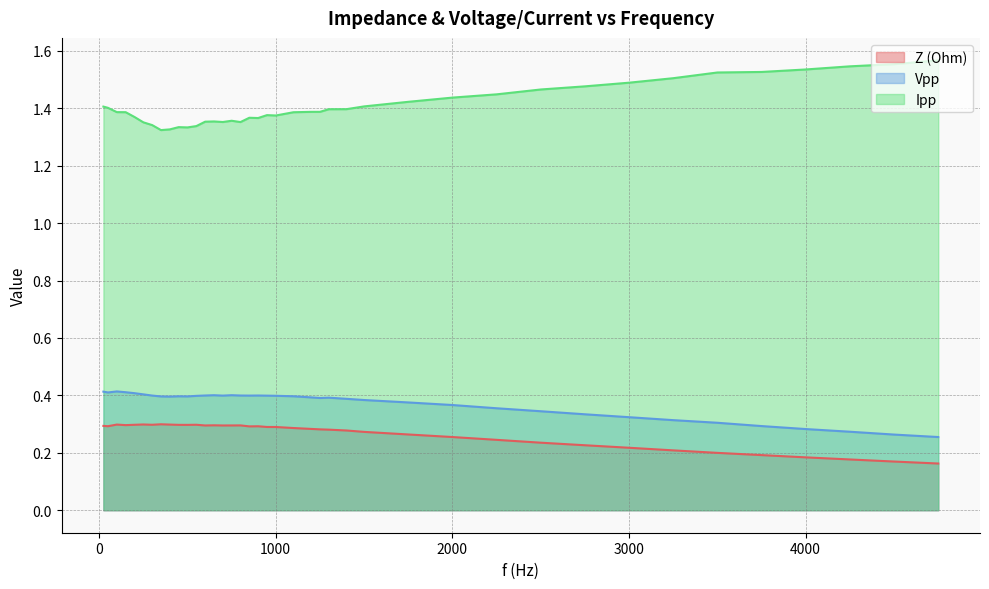

Between 101 and 651, which is larger?

101